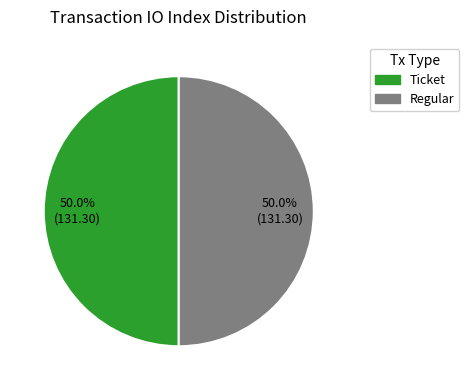

Approximately how many times larger is the value at Regular compared to Ticket?

1.0